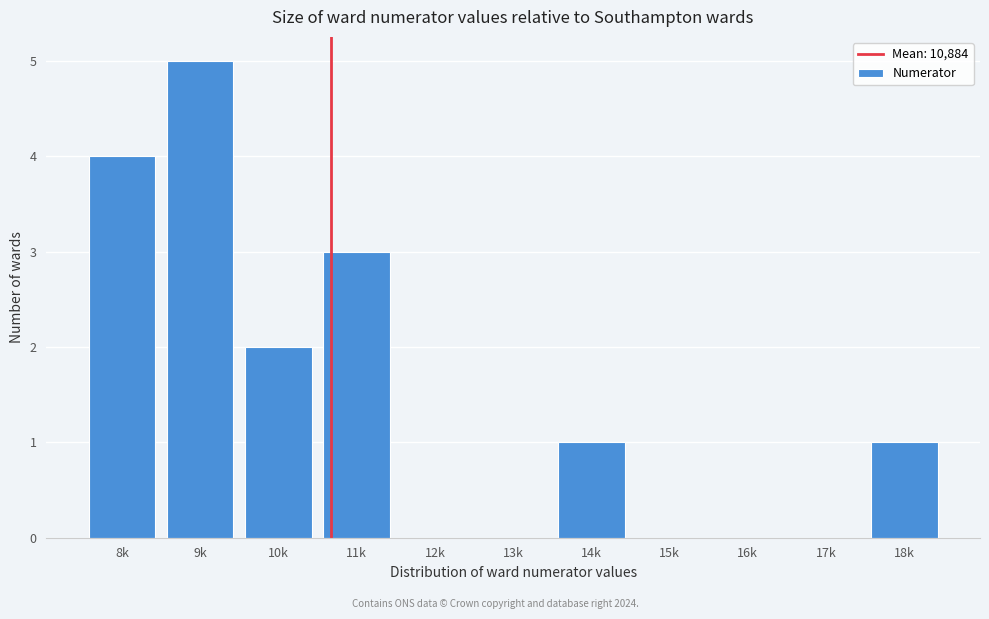

Reading right to left, transcribe all the data shown in this chart.

18k=1	17k=0	16k=0	15k=0	14k=1	13k=0	12k=0	11k=3	10k=2	9k=5	8k=4